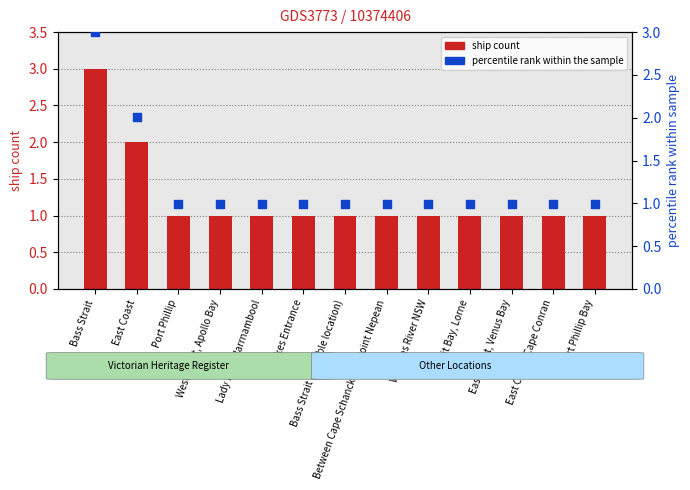

Which series reaches the minimum Y coordinate?

percentile rank within the sample